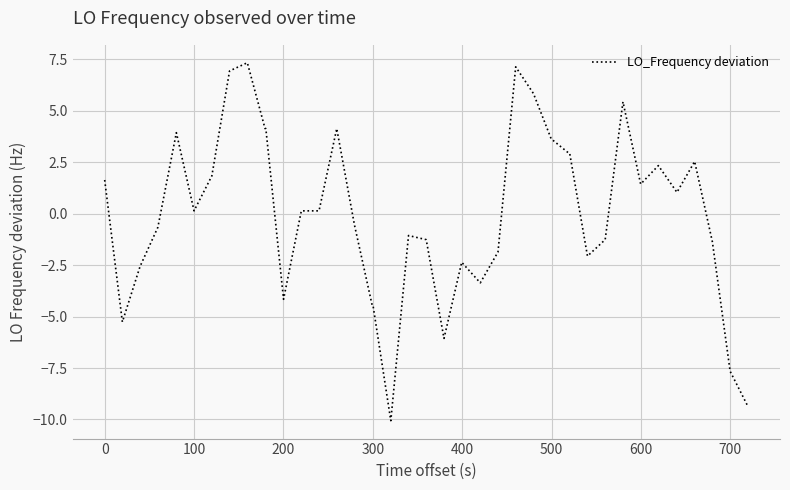

Reading right to left, extract all data points from this chart.

-9.4	-7.7	-1.4	2.5	1.0	2.3	1.4	5.4	-1.3	-2.1	2.9	2.9	3.6	5.8	7.1	-1.9	-3.4	-2.4	-6.1	-1.3	-1.1	-10.1	-4.5	-4.5	-0.6	4.1	0.1	0.1	-4.2	4.1	4.1	7.3	6.9	1.8	0.1	3.9	-0.7	-2.6	-5.3	1.6